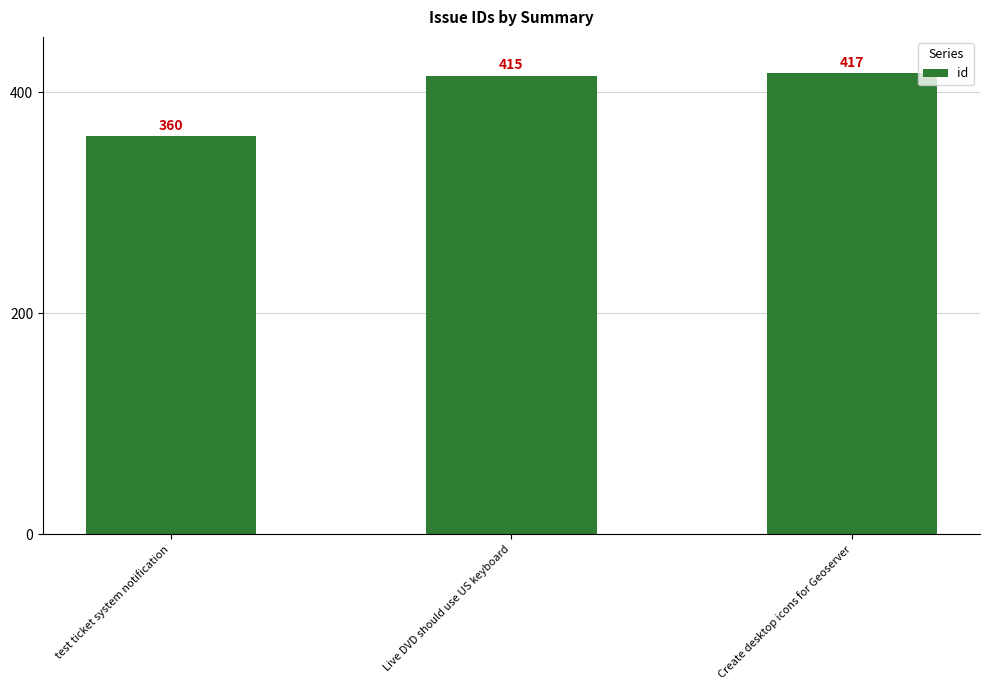

Reading left to right, list all the values displayed in this chart.

test ticket system notification=360	Live DVD should use US keyboard=415	Create desktop icons for Geoserver=417